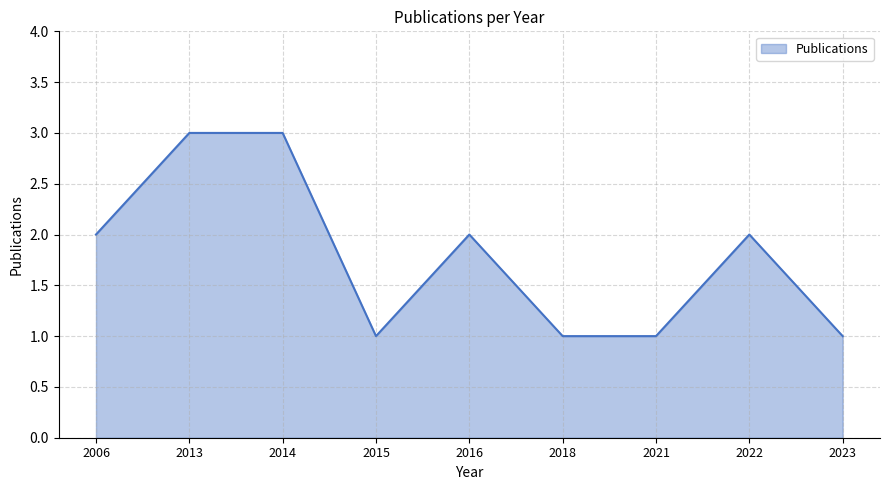

What value does the data have at 2013?

3